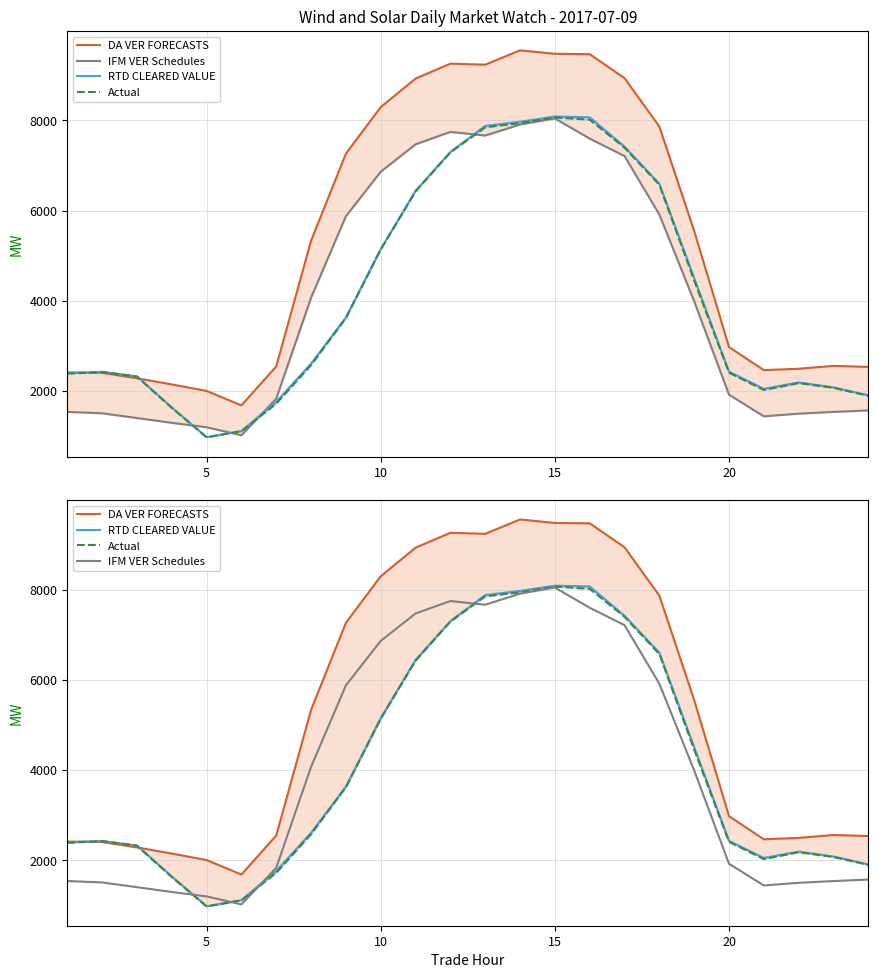

How many values in the IFM VER Schedules series exceed 3991?

12